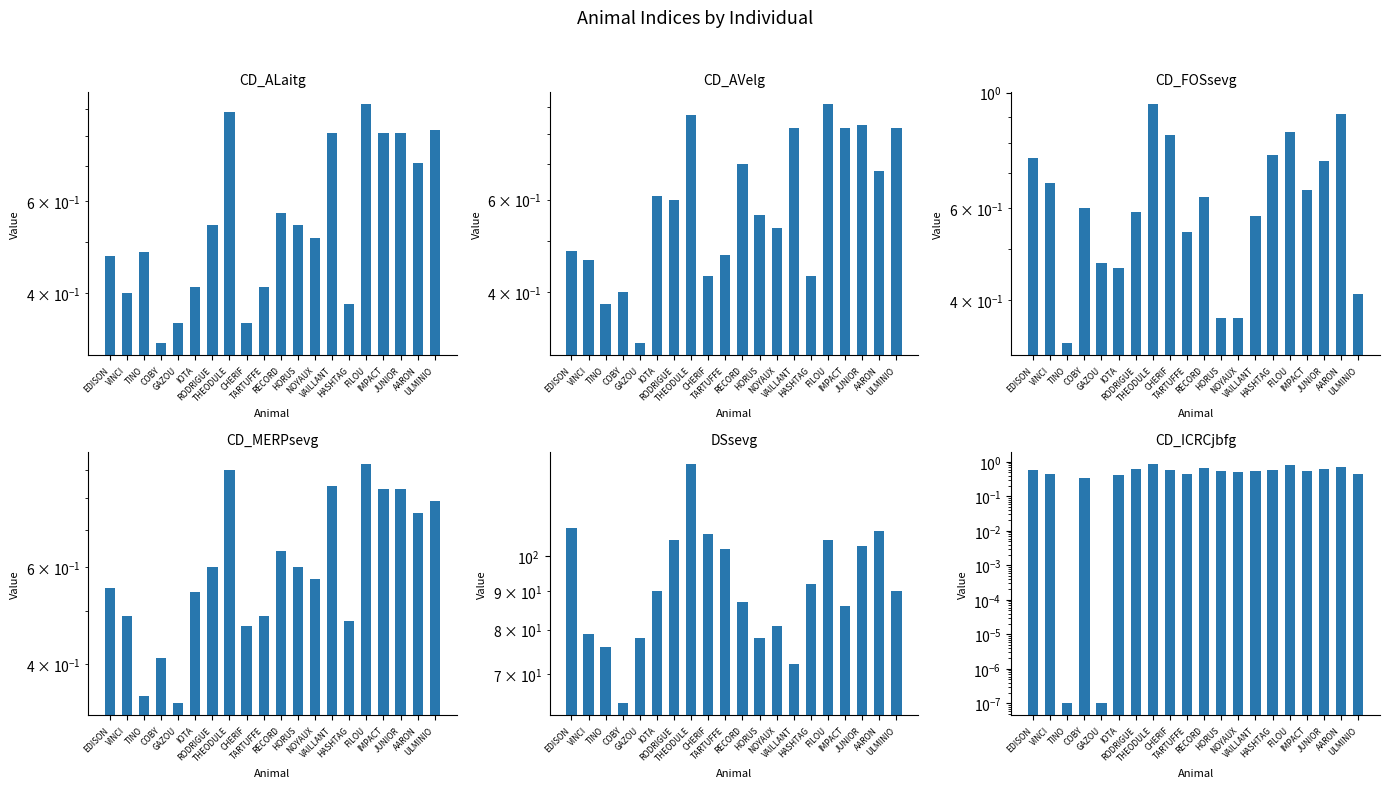

Reading left to right, extract all data points from this chart.

CD_ALaitg: 0.5	0.4	0.5	0.3	0.3	0.4	0.5	0.9	0.3	0.4	0.6	0.5	0.5	0.8	0.4	0.9	0.8	0.8	0.7	0.8
CD_AVelg: 0.5	0.5	0.4	0.4	0.3	0.6	0.6	0.9	0.4	0.5	0.7	0.6	0.5	0.8	0.4	0.9	0.8	0.8	0.7	0.8
CD_FOSsevg: 0.8	0.7	0.3	0.6	0.5	0.5	0.6	0.9	0.8	0.5	0.6	0.4	0.4	0.6	0.8	0.8	0.7	0.7	0.9	0.4
CD_MERPsevg: 0.6	0.5	0.3	0.4	0.3	0.5	0.6	0.9	0.5	0.5	0.6	0.6	0.6	0.8	0.5	0.9	0.8	0.8	0.8	0.8
DSsevg: 109.0	79.0	76.0	64.0	78.0	90.0	105.0	132.0	107.0	102.0	87.0	78.0	81.0	72.0	92.0	105.0	86.0	103.0	108.0	90.0
CD_ICRCjbfg: 0.6	0.5	0.0	0.3	0.0	0.4	0.6	0.8	0.6	0.4	0.7	0.5	0.5	0.6	0.6	0.8	0.6	0.6	0.7	0.4